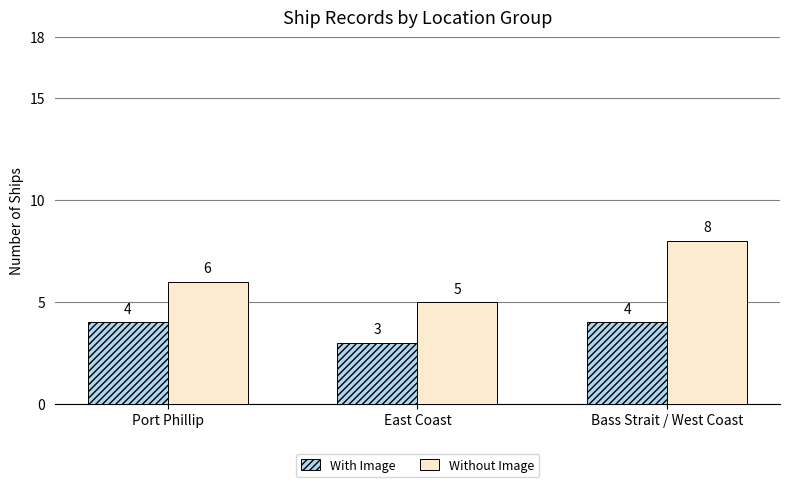

Which series changed the most between Port Phillip and Bass Strait / West Coast?

Without Image